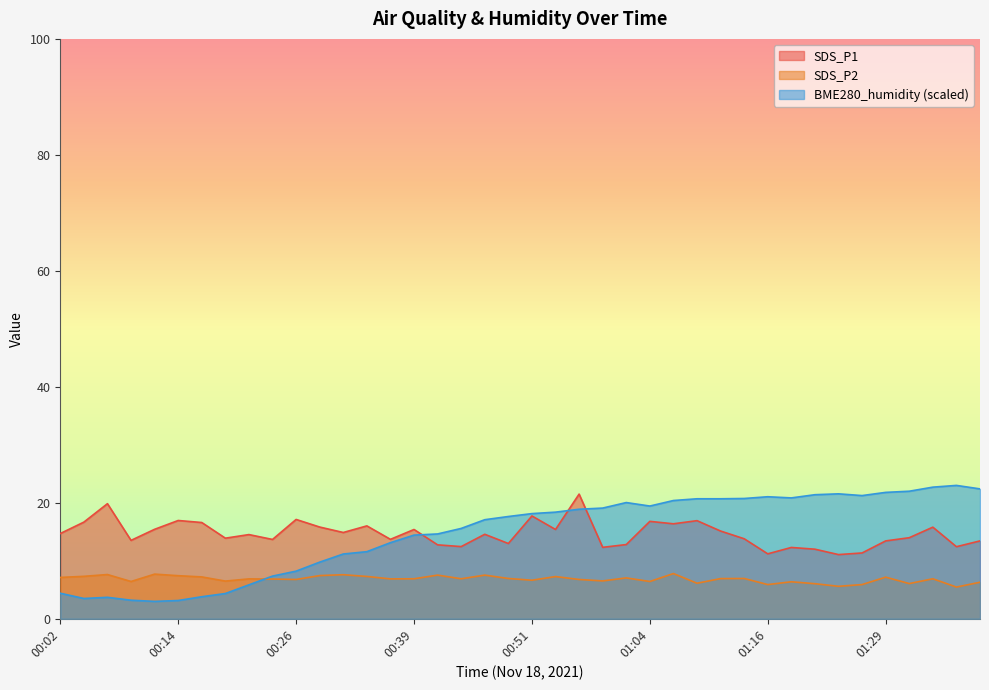

What is the difference between the maximum and minimum values in the BME280_humidity series?

20.0